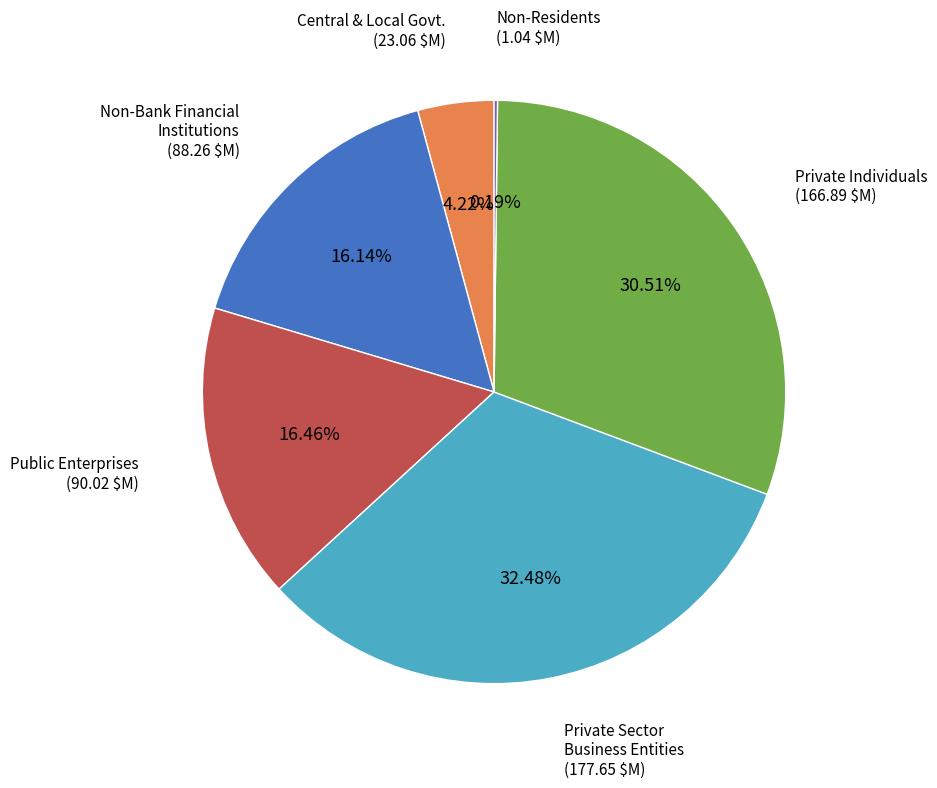

Is there a majority slice in this chart?

No